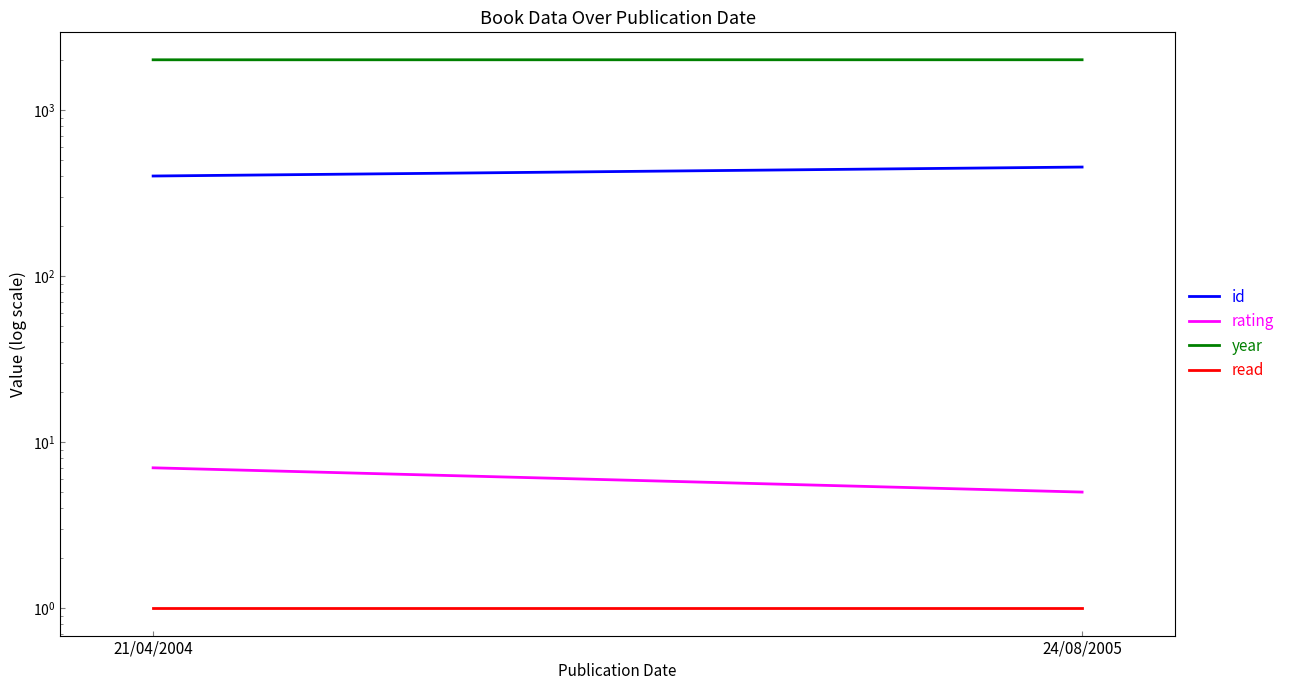

Is this an area chart (filled region under the line)?

No